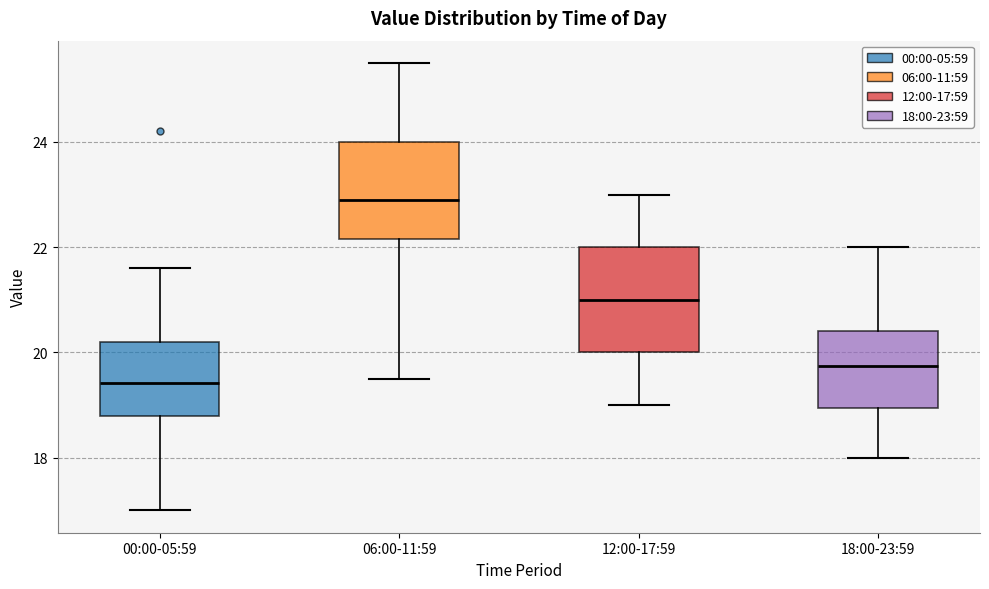

Reading left to right, read every box against the y-axis: the position of its median line, the range the box covers, and the ends of its whiskers. The values are not printed on the chart, so give them approximately, as read against the axis.

00:00-05:59: median 19.4, box 18.8 to 20.2, whiskers 17.0 to 21.6
06:00-11:59: median 23.0, box 22.2 to 24.0, whiskers 19.6 to 25.6
12:00-17:59: median 21.0, box 20.0 to 22.0, whiskers 19.0 to 23.0
18:00-23:59: median 19.8, box 19.0 to 20.4, whiskers 18.0 to 22.0